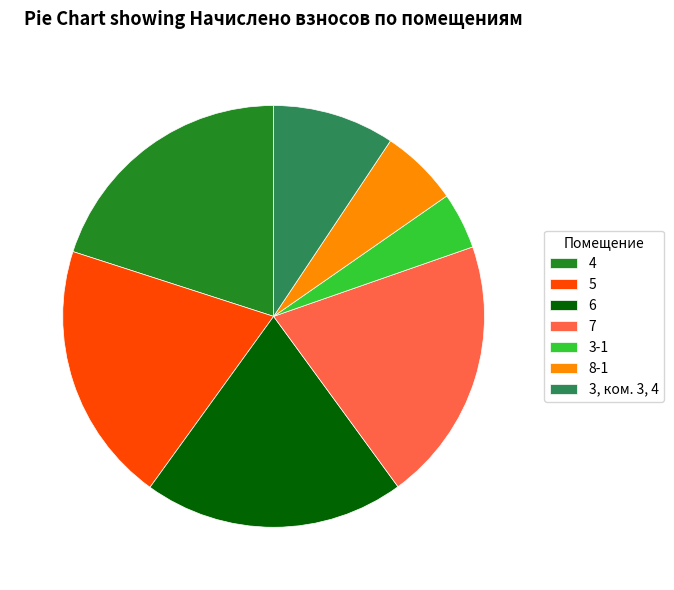

Which has a higher value, 7 or 3, ком. 3, 4?

7